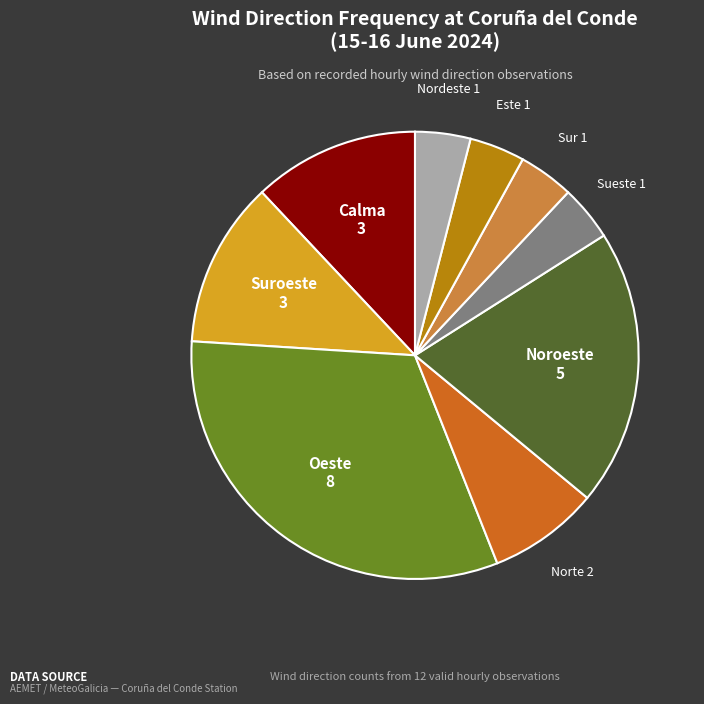

Is there any slice that represents more than half of the pie?

No